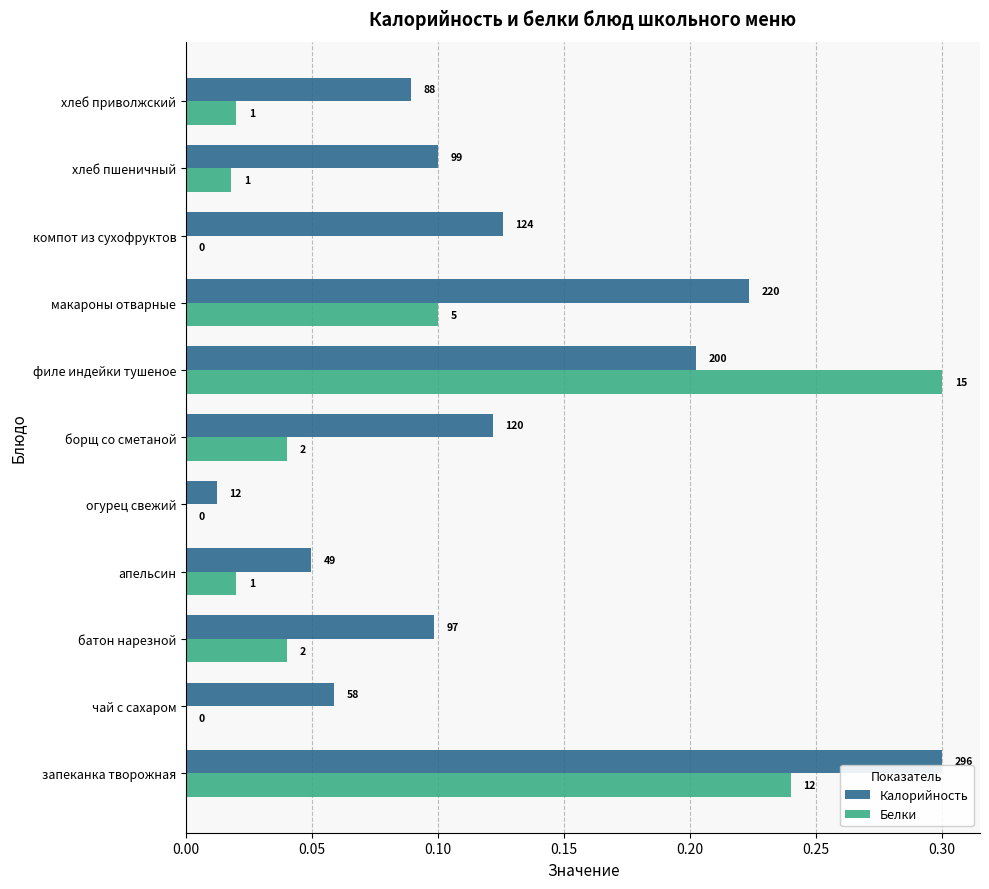

What is the difference between the second highest and second lowest values in the Белки series?

0.2